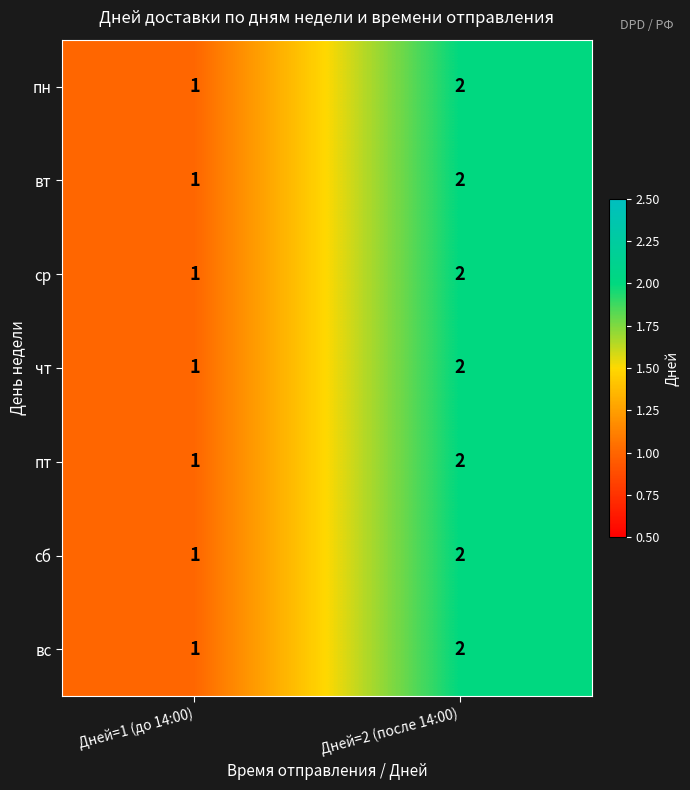

What is the sum of the пт values at Дней=1 (до 14:00) and Дней=2 (после 14:00)?

3